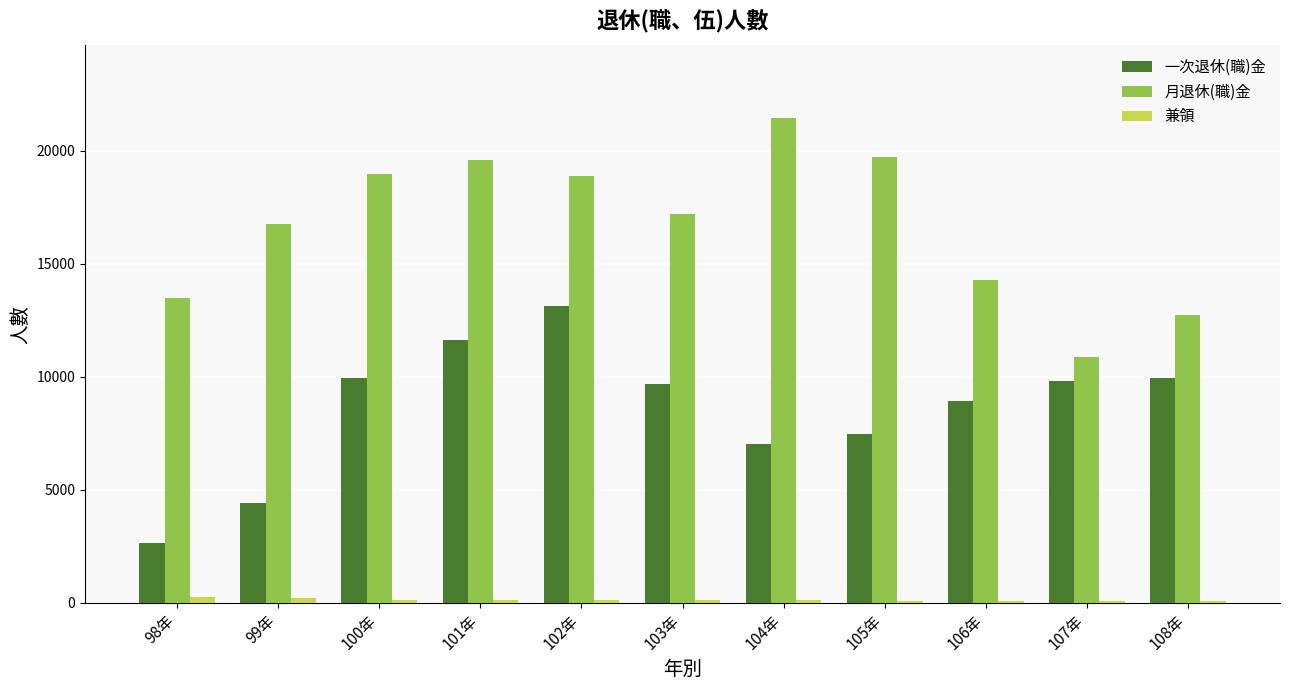

Which series changed the most between 99年 and 108年?

一次退休(職)金